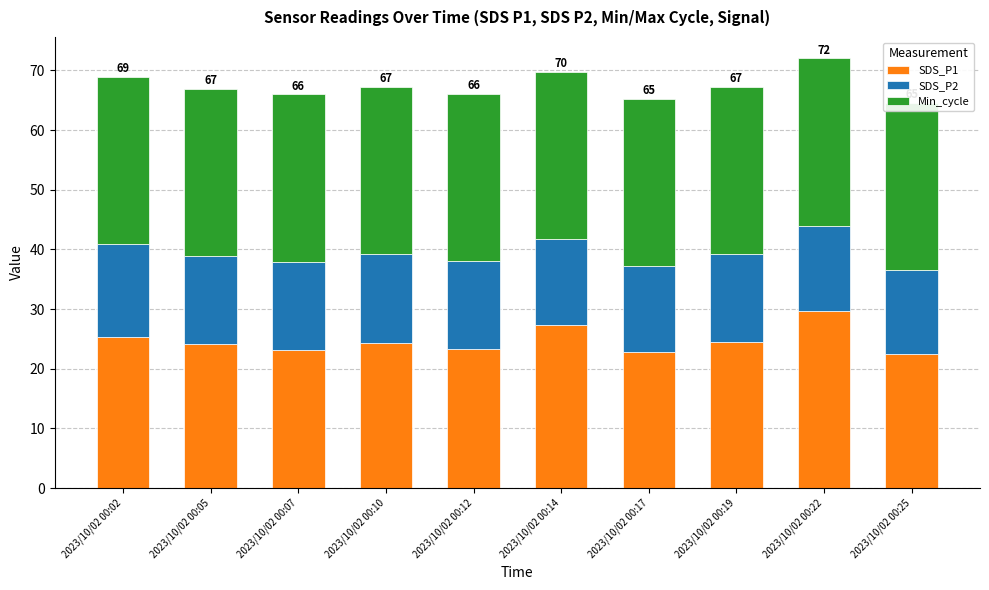

Between 2023/10/02 00:07 and 2023/10/02 00:17, which series saw the biggest shift?

SDS_P1